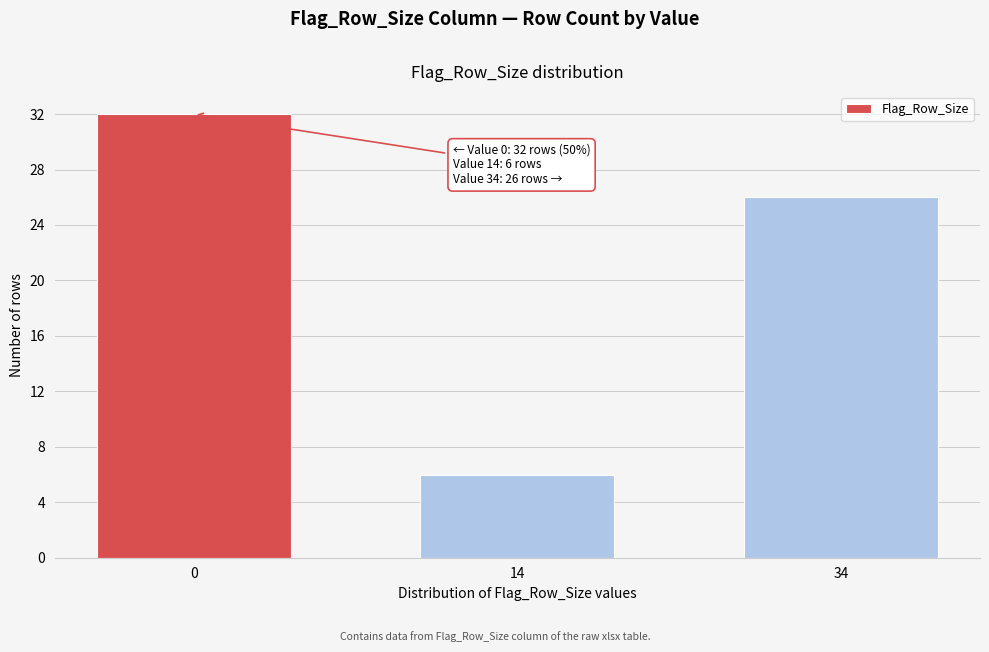

Reading left to right, list all the values displayed in this chart.

0=32	14=6	34=26